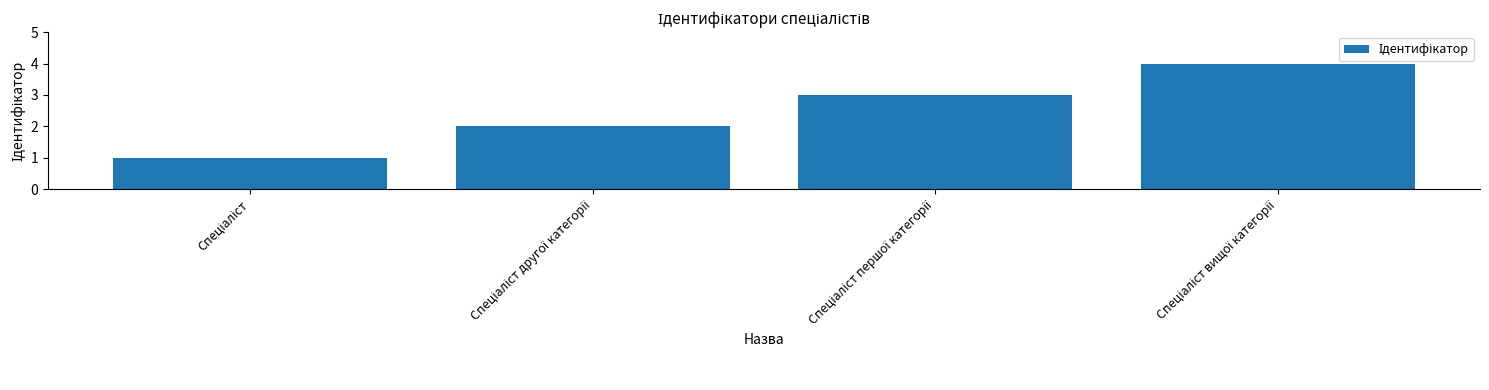

What is the sum of all values?

10